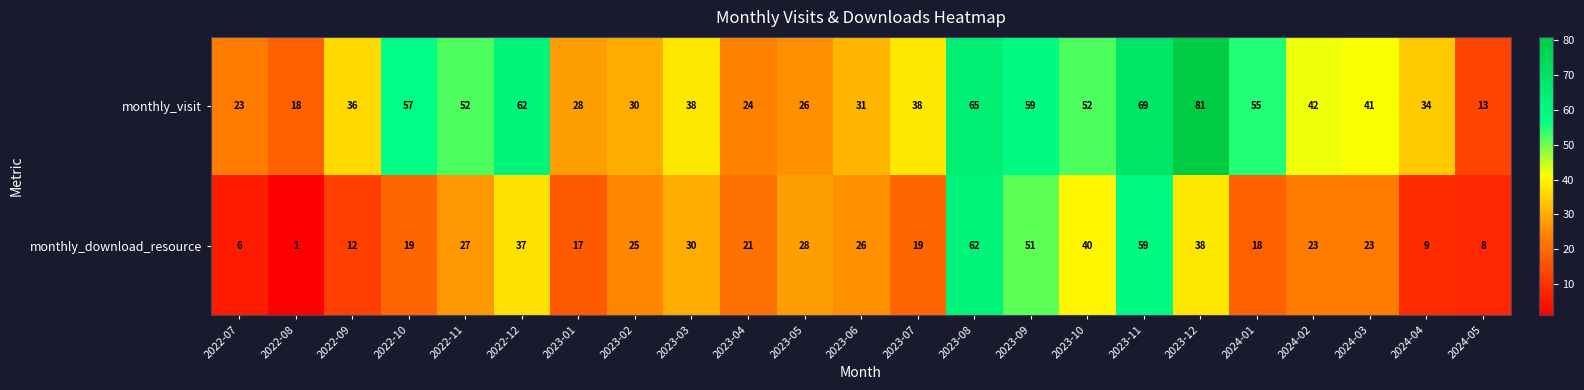

What is the smallest value displayed?

1